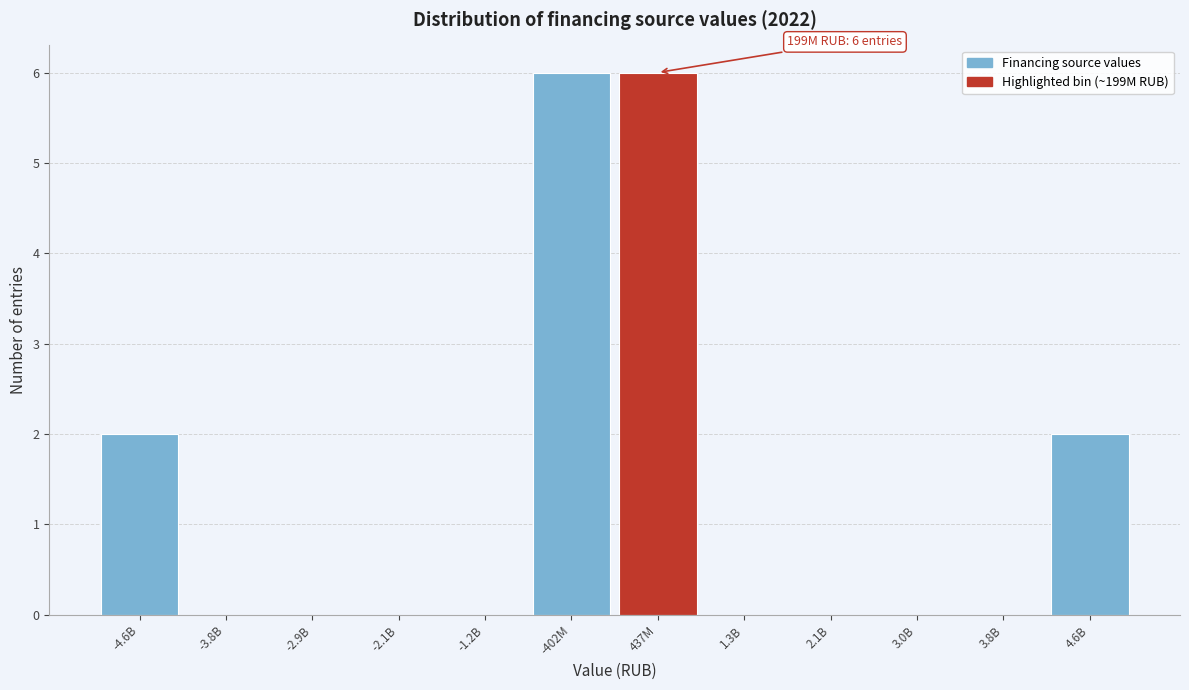

Reading right to left, list all the values displayed in this chart.

4.6B=2	3.8B=0	3.0B=0	2.1B=0	1.3B=0	437M=6	-402M=6	-1.2B=0	-2.1B=0	-2.9B=0	-3.8B=0	-4.6B=2